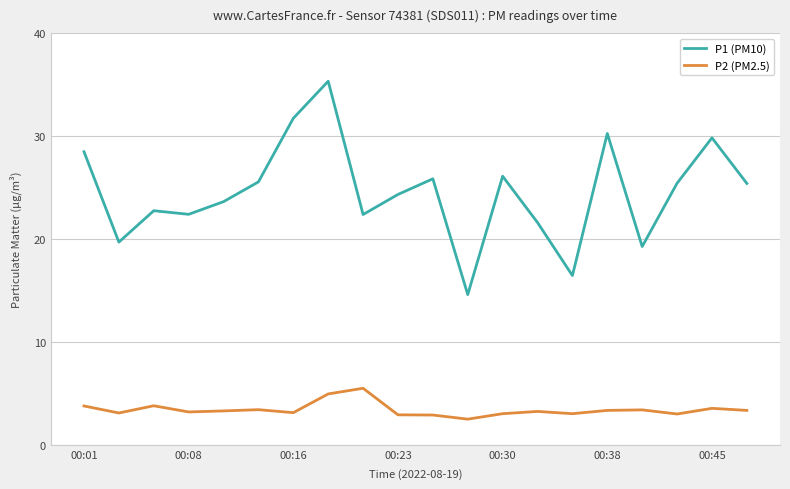

What is the difference between the maximum and minimum values in the P1 (PM10) series?

20.7